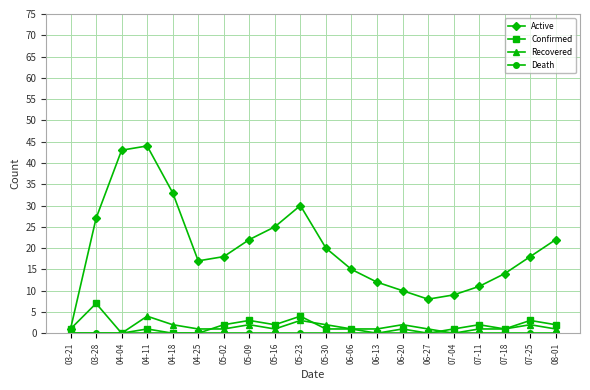

What is the label of the 19th point from the left?

07-25